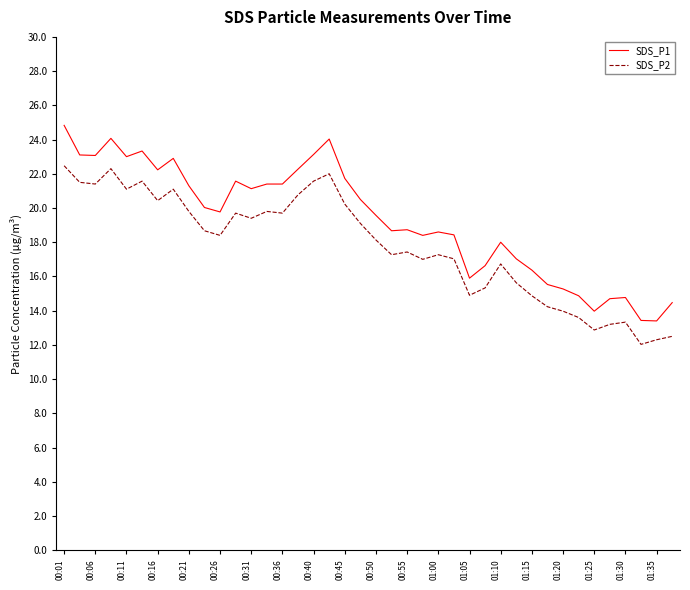

Which series has the largest total across all categories?

SDS_P1